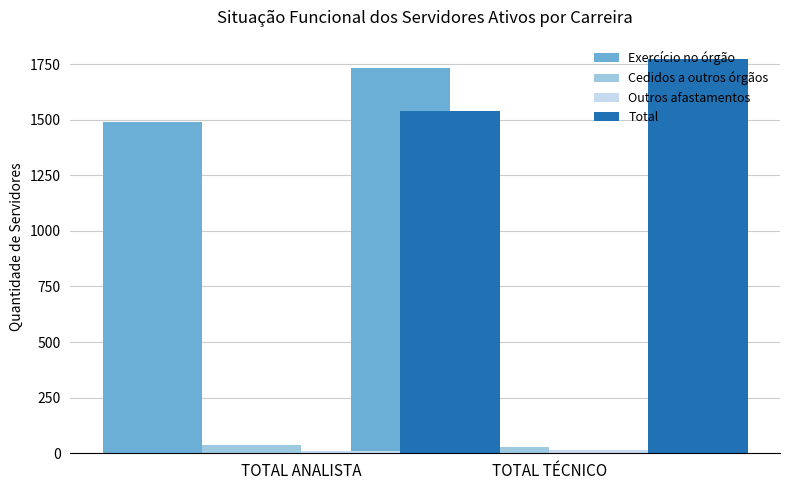

Rank the series by their maximum value, from lowest to highest.

Outros afastamentos, Cedidos a outros órgãos, Exercício no órgão, Total